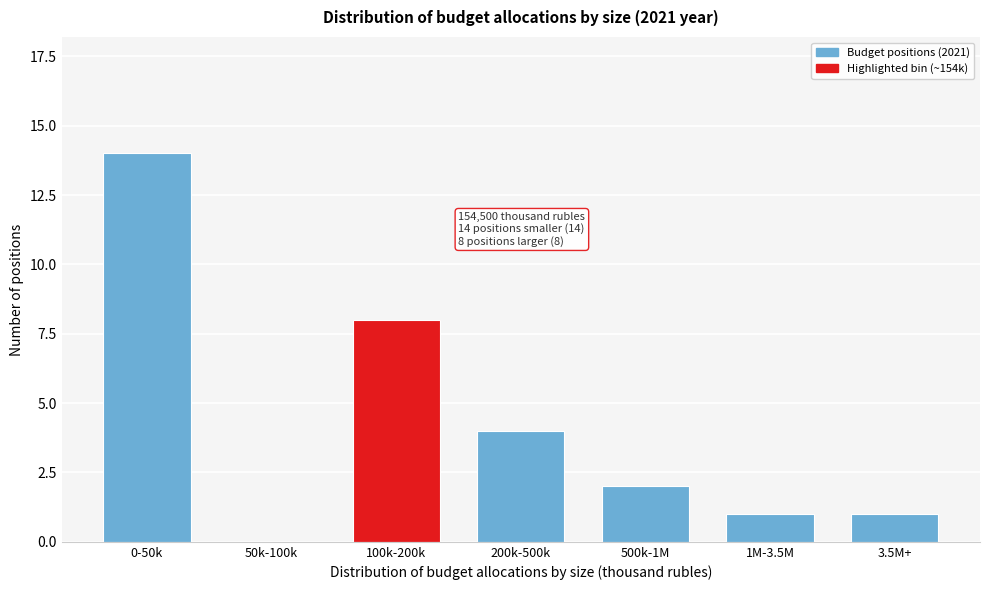

Reading right to left, list all the values displayed in this chart.

3.5M+=1	1M-3.5M=1	500k-1M=2	200k-500k=4	100k-200k=8	50k-100k=0	0-50k=14